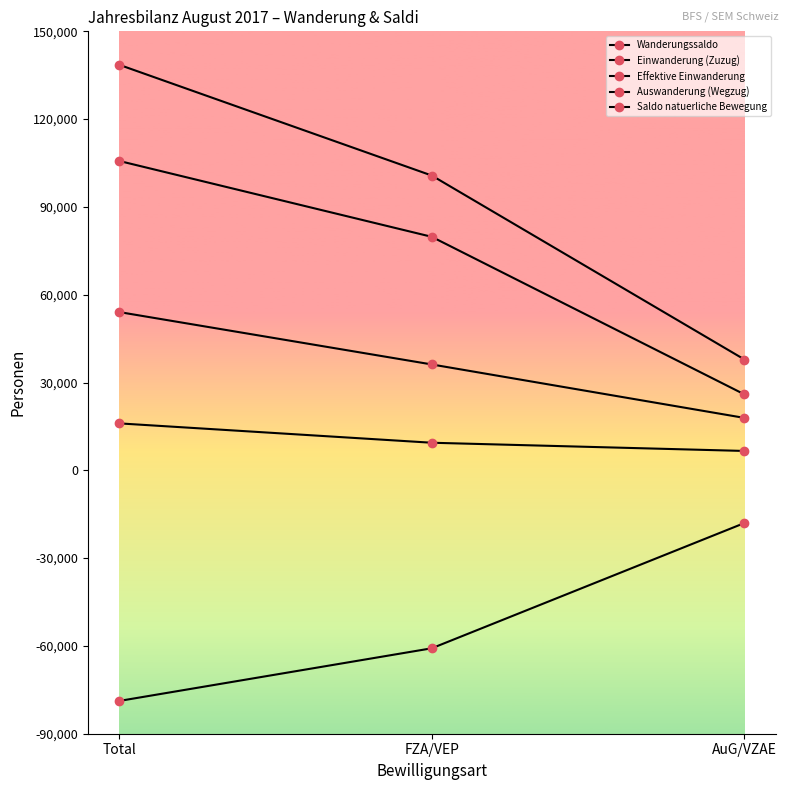

Does the chart have visible grid lines?

No